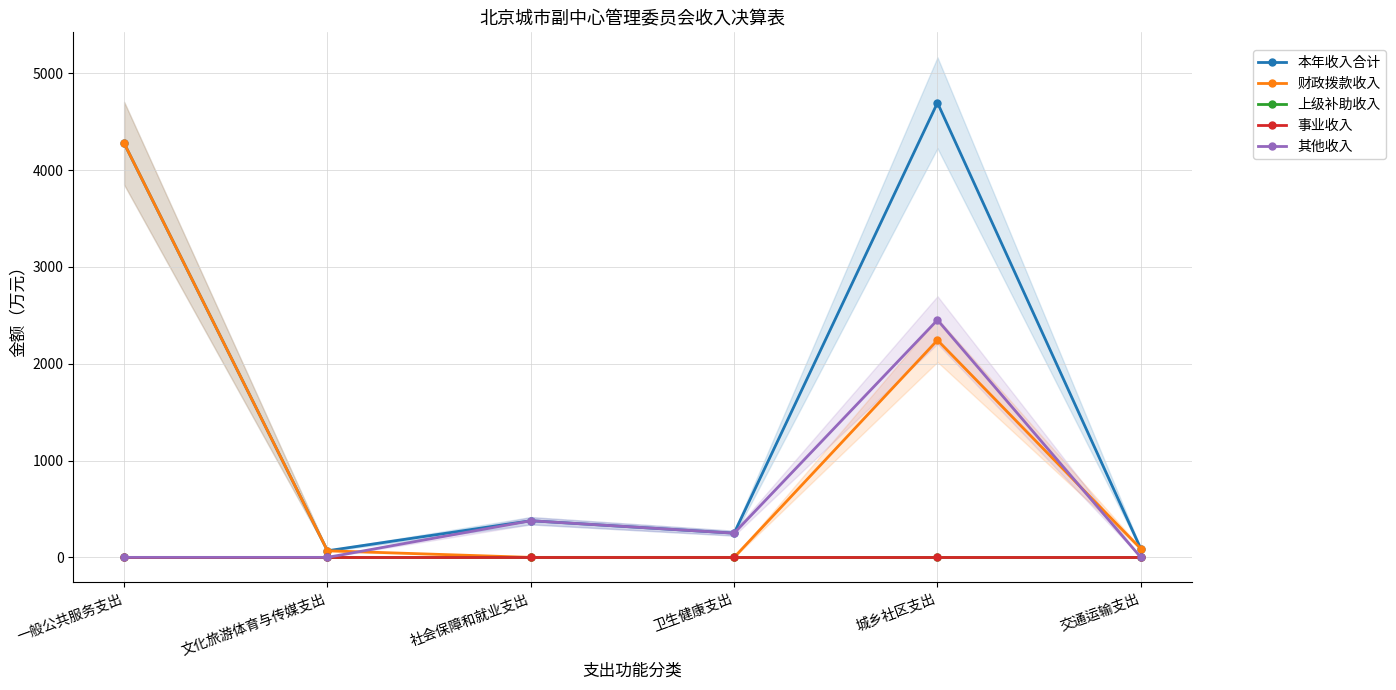

At how many categories does at least one series exceed 3851?

2